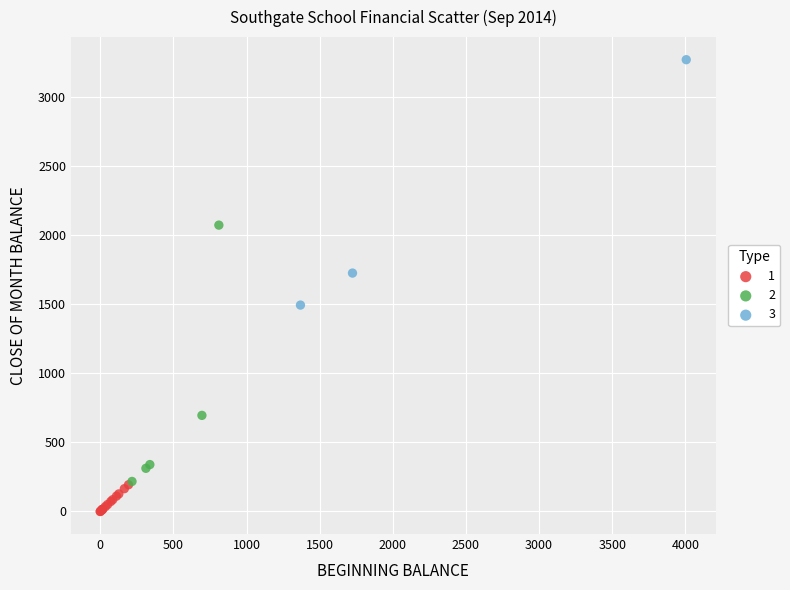

Which series reaches the maximum Y coordinate?

3